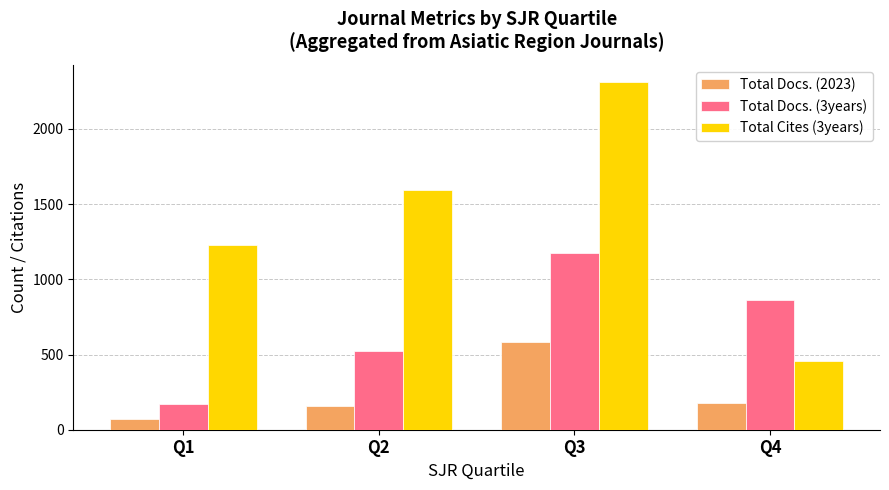

Reading left to right, transcribe all the data shown in this chart.

Total Docs. (2023): 74	159	584	179
Total Docs. (3years): 174	521	1177	863
Total Cites (3years): 1229	1595	2311	460